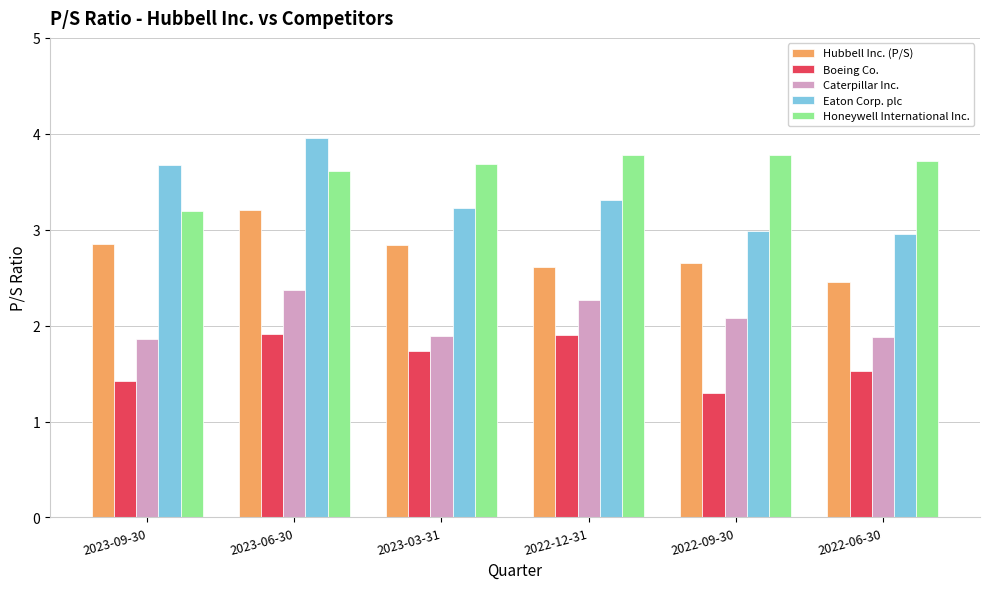

List the series in order of their peak value, lowest first.

Boeing Co., Caterpillar Inc., Hubbell Inc. (P/S), Honeywell International Inc., Eaton Corp. plc